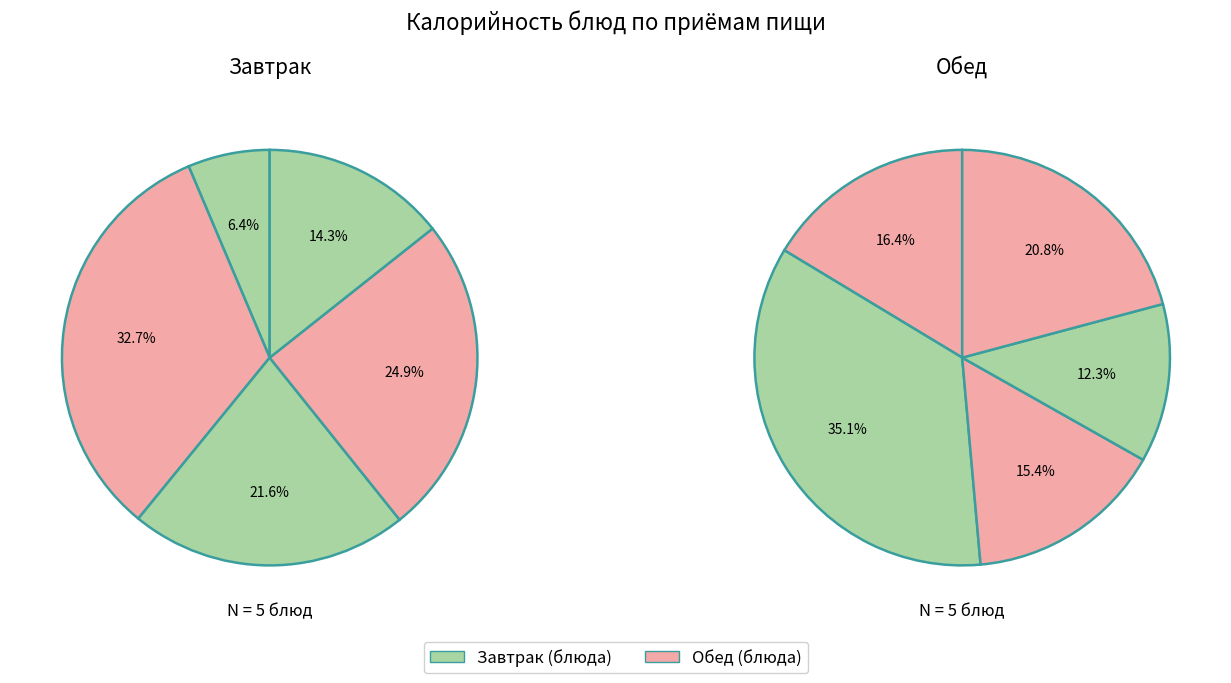

To the nearest percent, what portion does 2 represent?

15%